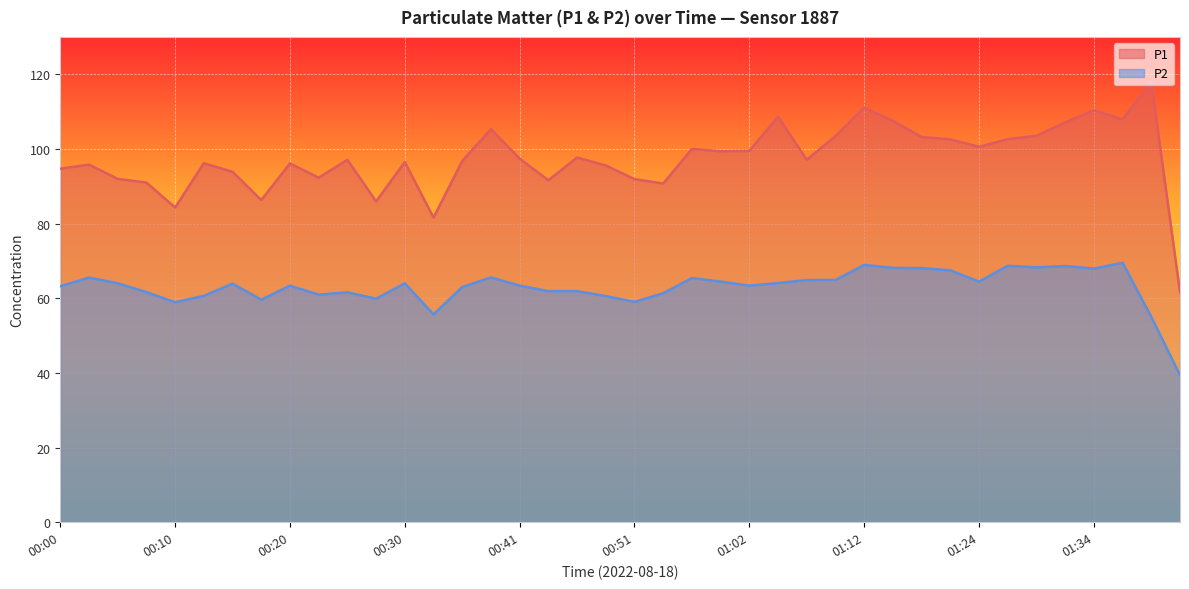

Is the value of P2 at 00:30 greater than the value of P1 at 01:36?

No